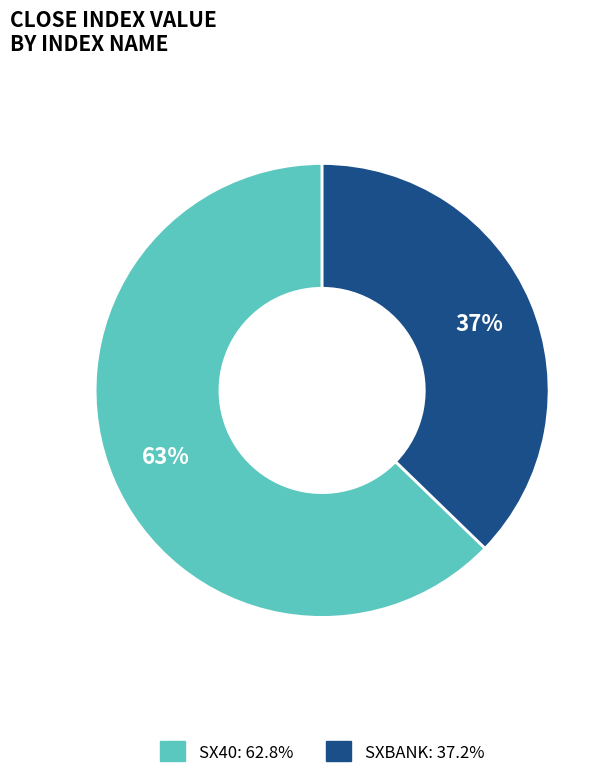

How many segments does this pie chart have?

2